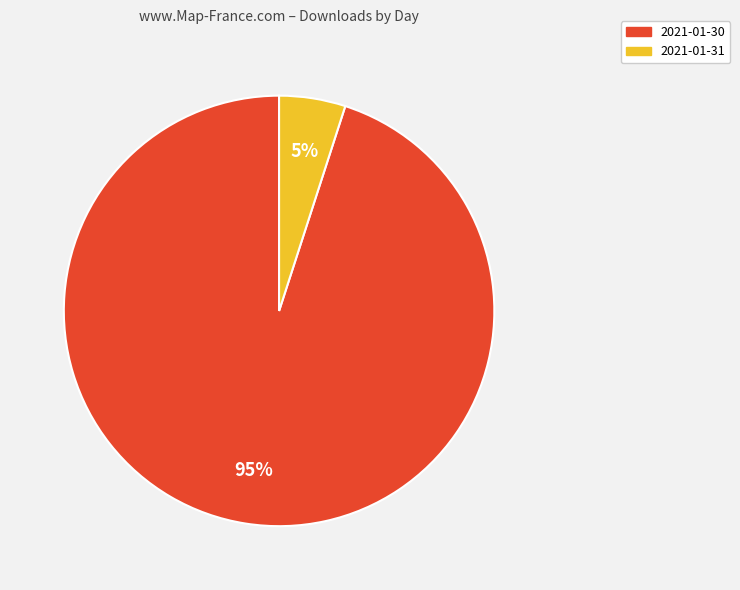

How many slices are in this pie chart?

2